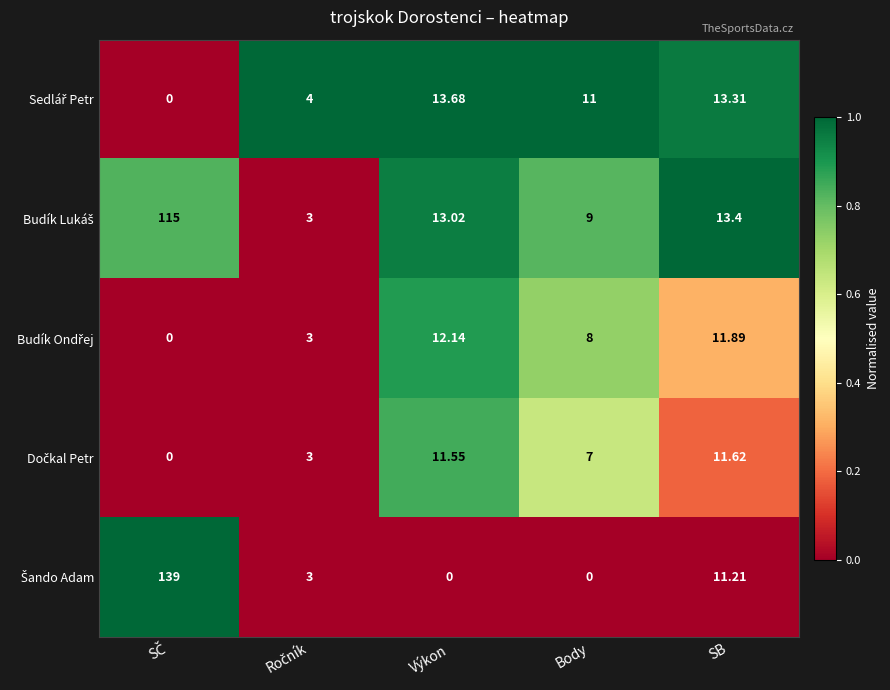

How many categories are shown in the chart?

5